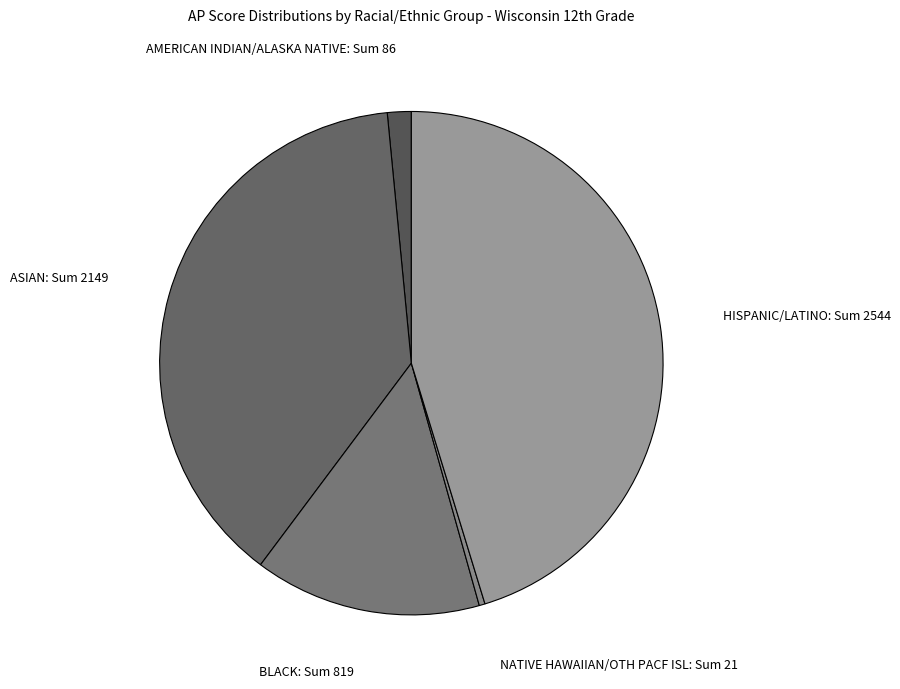

Is it true that ASIAN is 25% of the pie?

False